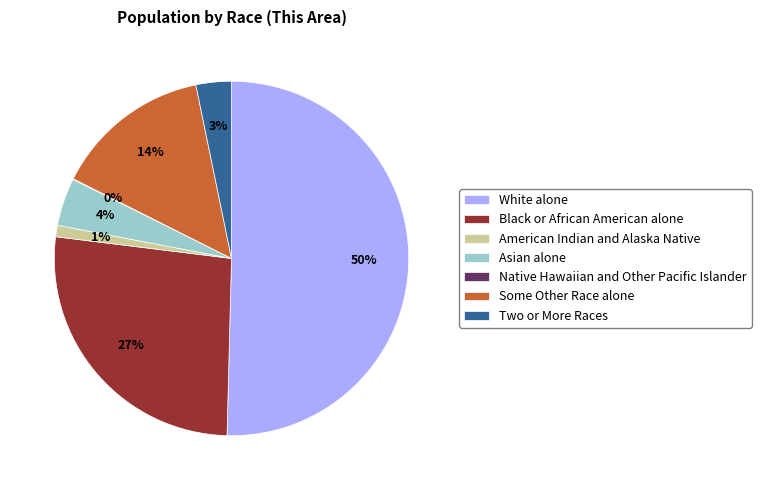

What percentage is the Black or African American alone slice, to the nearest percent?

27%